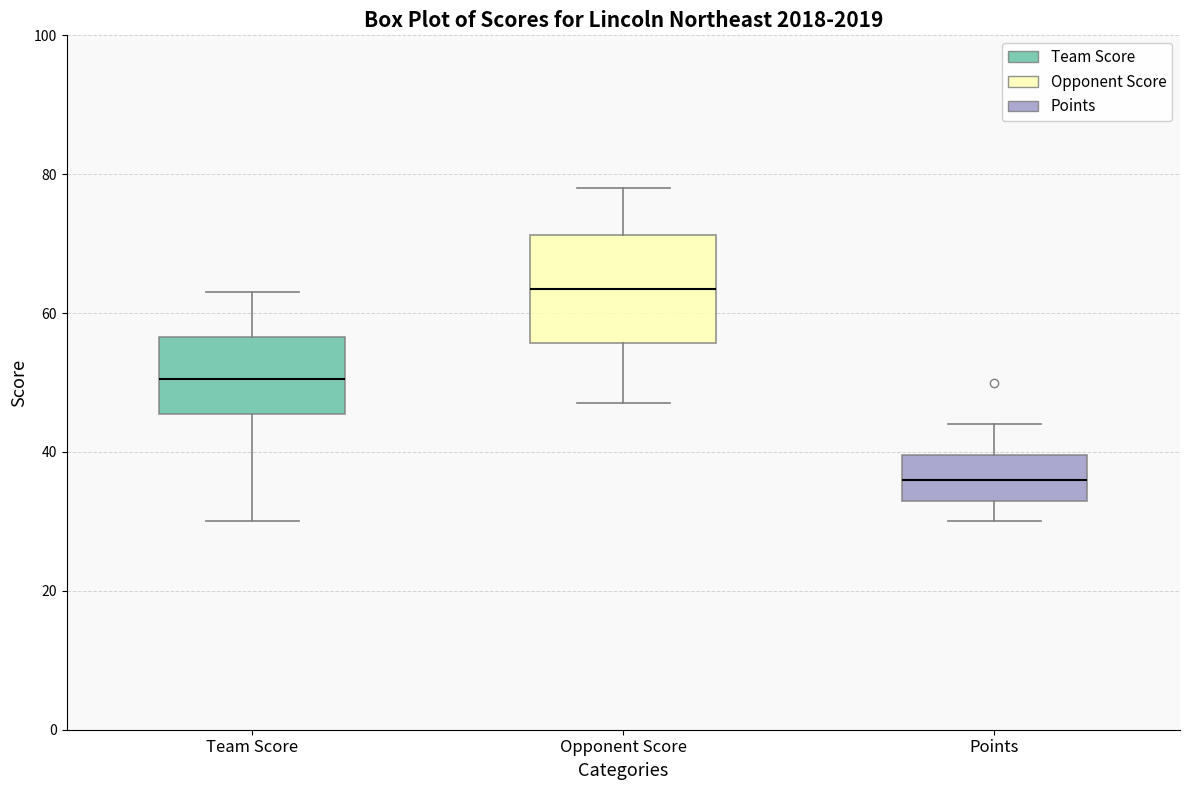

Where is the upper edge of the box for Team Score on the y-axis? The values are not printed on the chart, so give them approximately, as read against the axis.

56